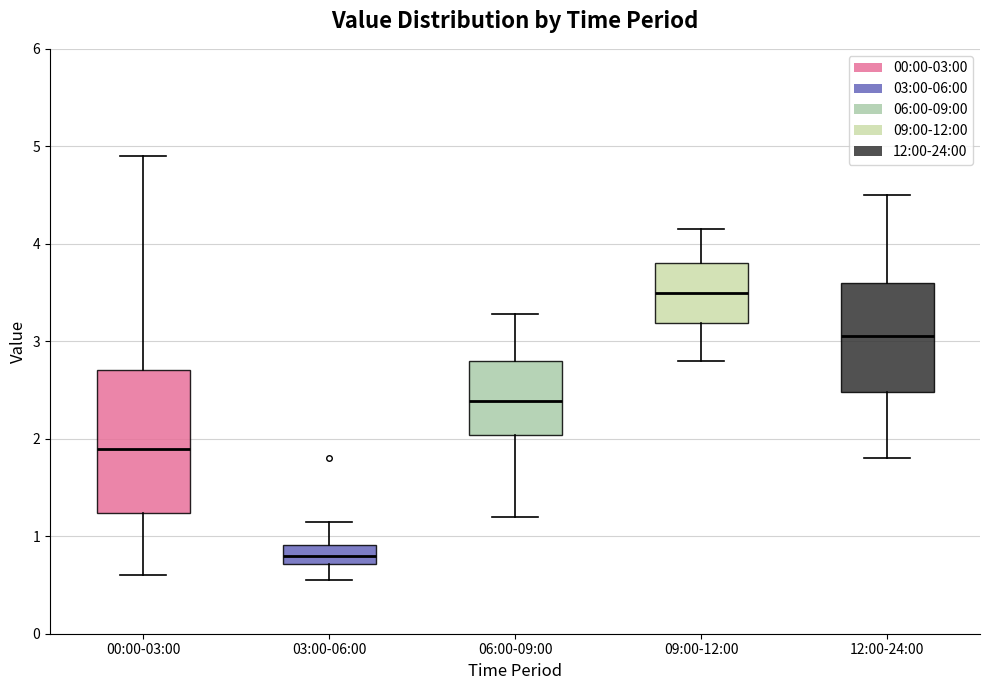

Reading left to right, read every box against the y-axis: the position of its median line, the range the box covers, and the ends of its whiskers. The values are not printed on the chart, so give them approximately, as read against the axis.

00:00-03:00: median 1.9, box 1.2 to 2.7, whiskers 0.6 to 4.9
03:00-06:00: median 0.8, box 0.7 to 0.9, whiskers 0.6 to 1.2
06:00-09:00: median 2.4, box 2.0 to 2.8, whiskers 1.2 to 3.3
09:00-12:00: median 3.5, box 3.2 to 3.8, whiskers 2.8 to 4.2
12:00-24:00: median 3.1, box 2.5 to 3.6, whiskers 1.8 to 4.5